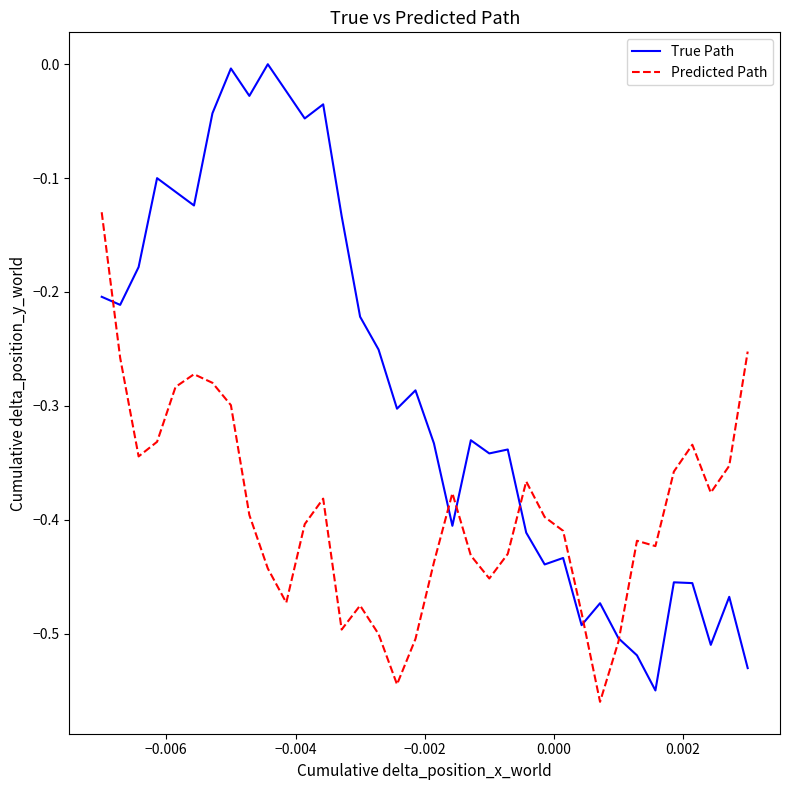

Which series has the largest range (max minus min)?

True Path